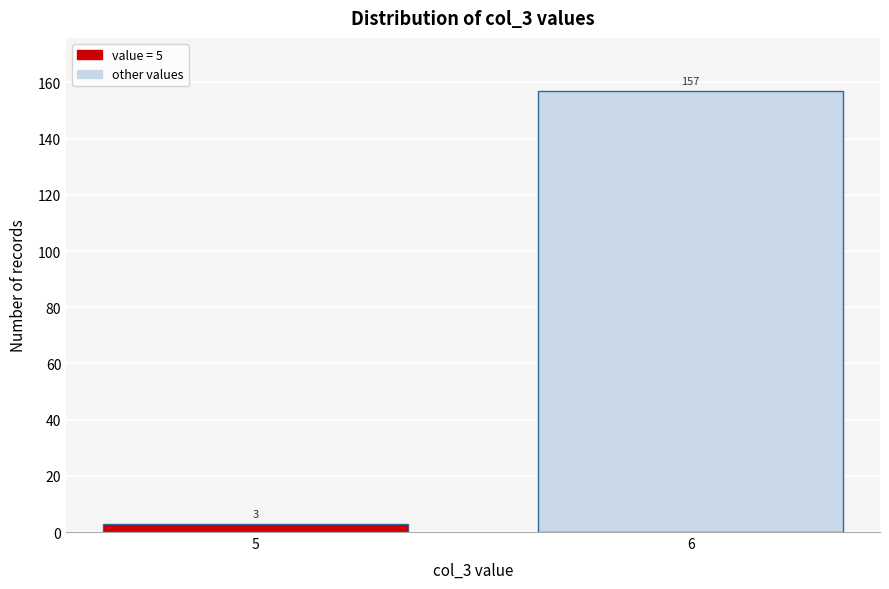

Reading left to right, extract all data points from this chart.

5=3	6=157